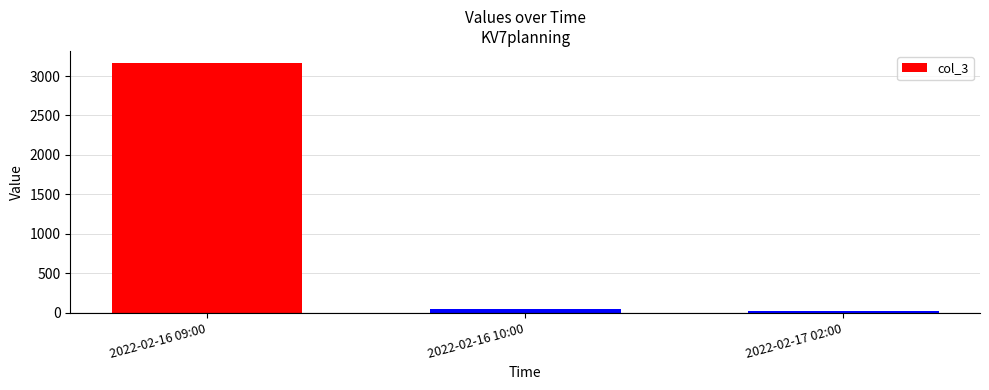

What is the maximum value shown in the chart?

3160